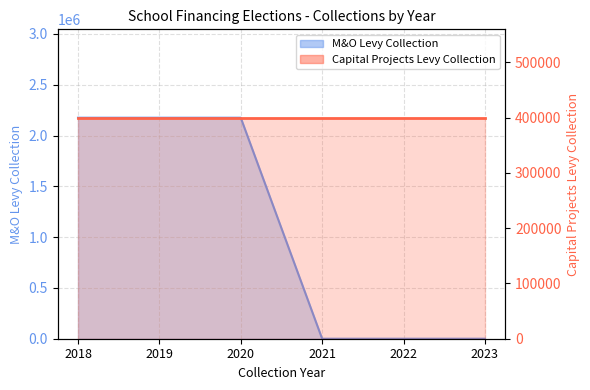

Rank the categories by value from highest to lowest.

2018, 2019, 2020, 2021, 2022, 2023